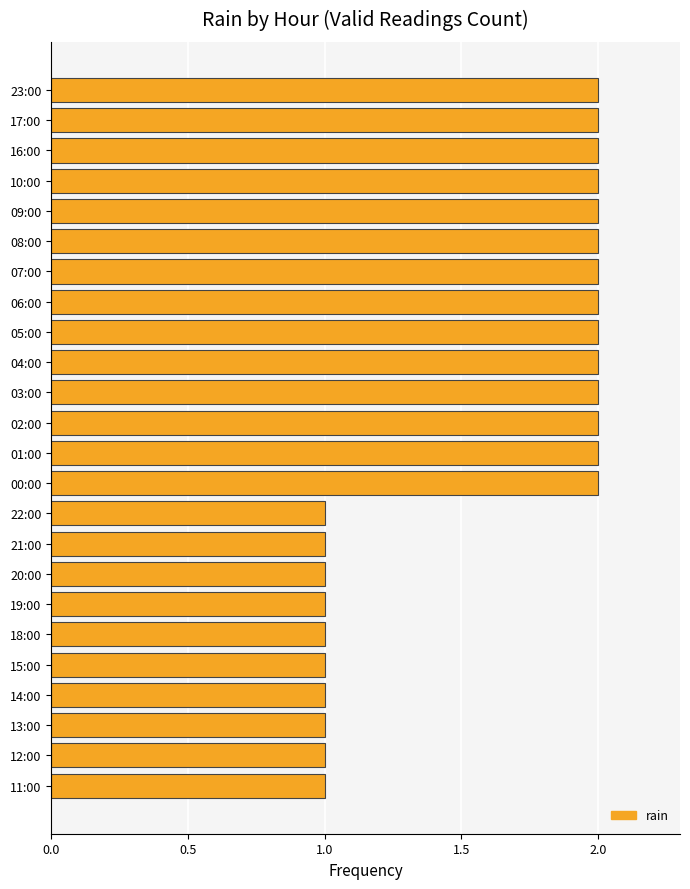

What is the greatest value displayed?

2